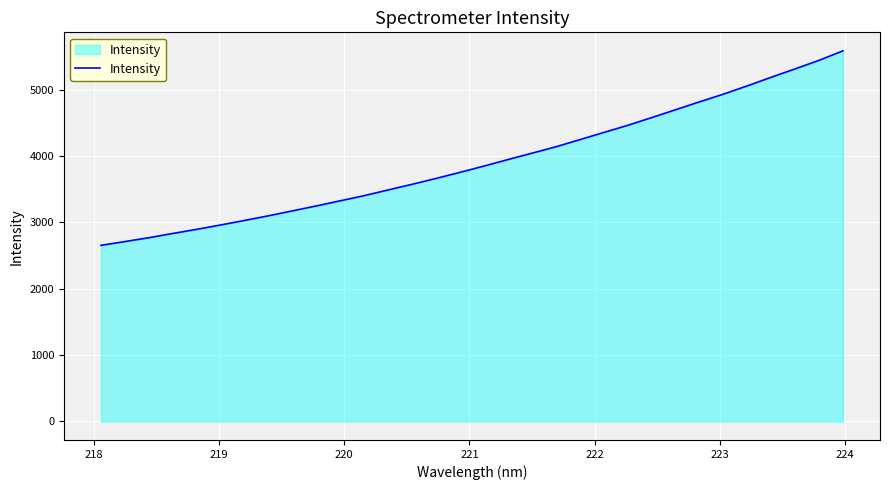

What is the greatest value displayed?

5582.8